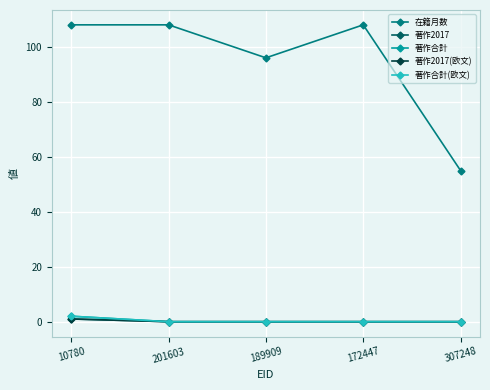

At which category does the chart reach its peak across all series?

10780